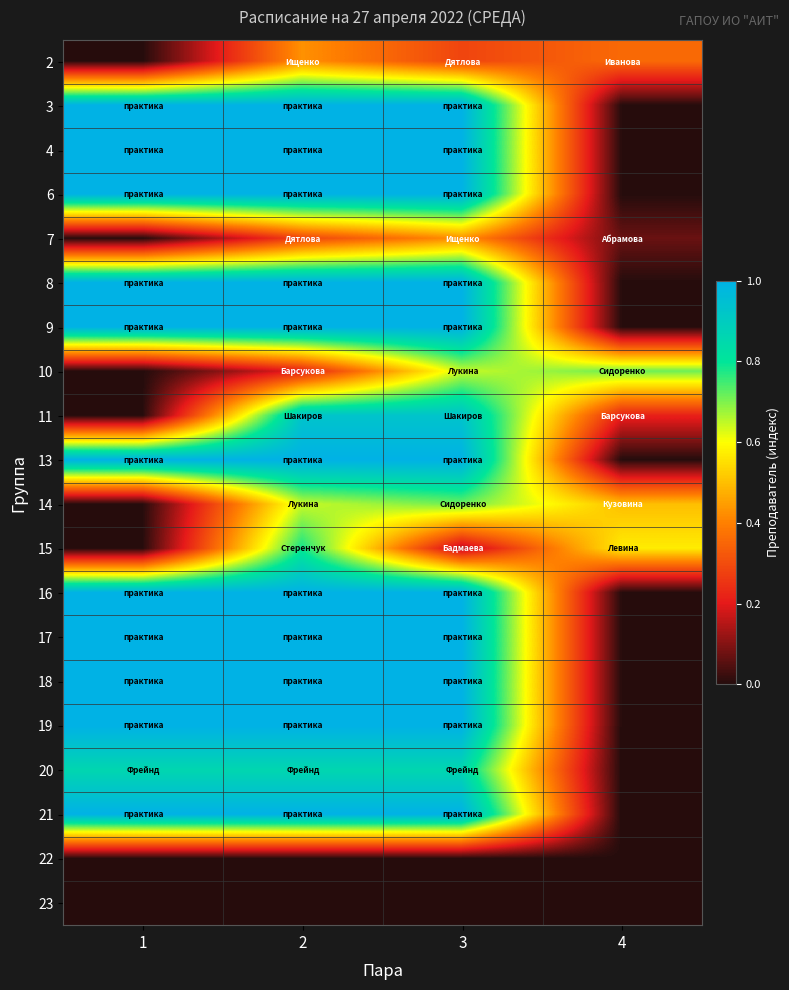

What is the greatest value displayed?

1.0